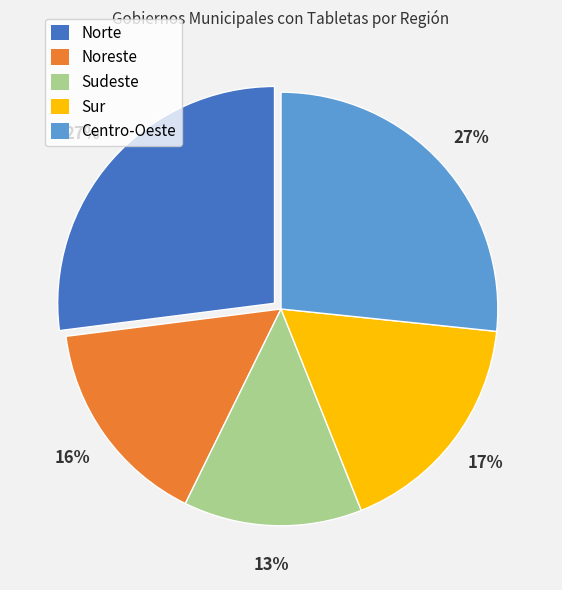

To the nearest percent, what portion does Centro-Oeste represent?

27%